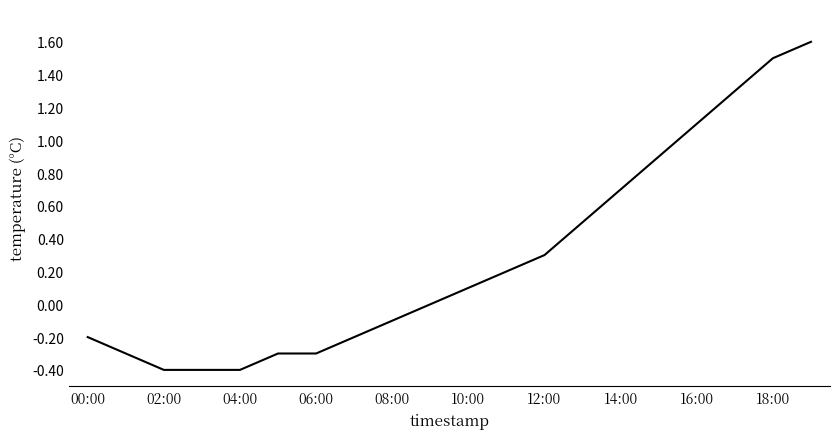

What is the difference between the maximum and minimum values?

2.0